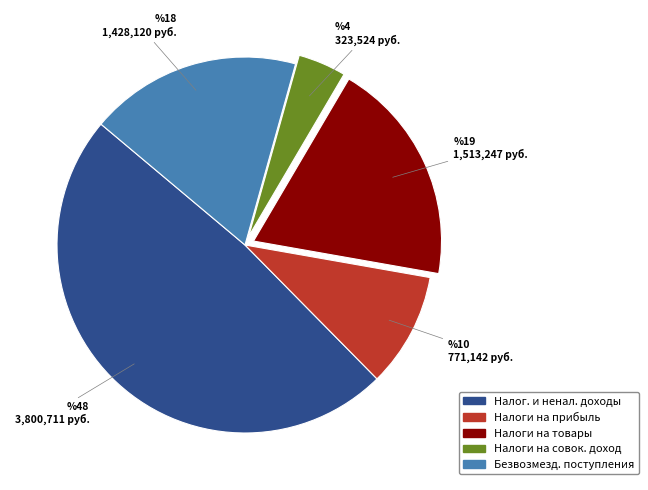

Is there any slice that represents more than half of the pie?

No